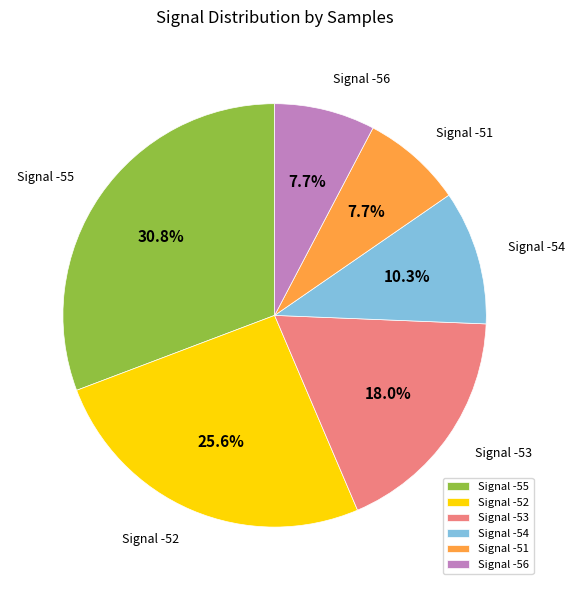

Combined, do Signal -51 and Signal -53 account for over 50%?

No